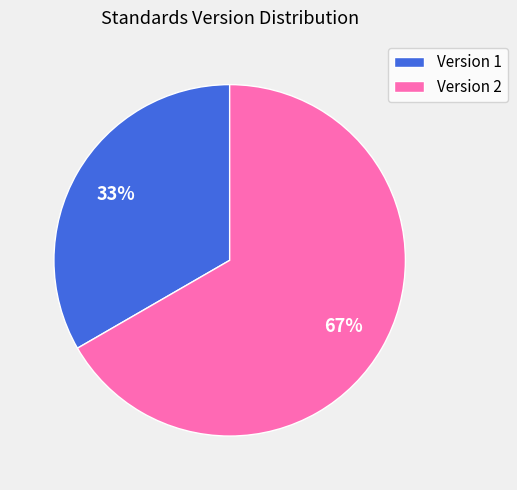

Approximately how many times larger is the value at Version 2 compared to Version 1?

2.0